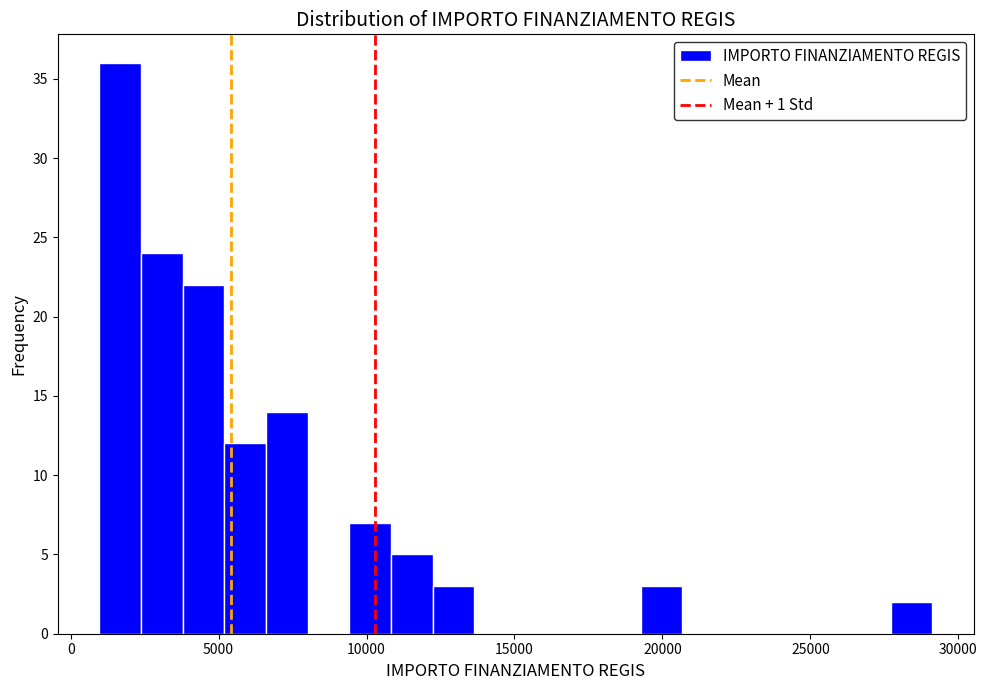

Read against the x-axis, roughly where is the centre of the tallest bar?

1500